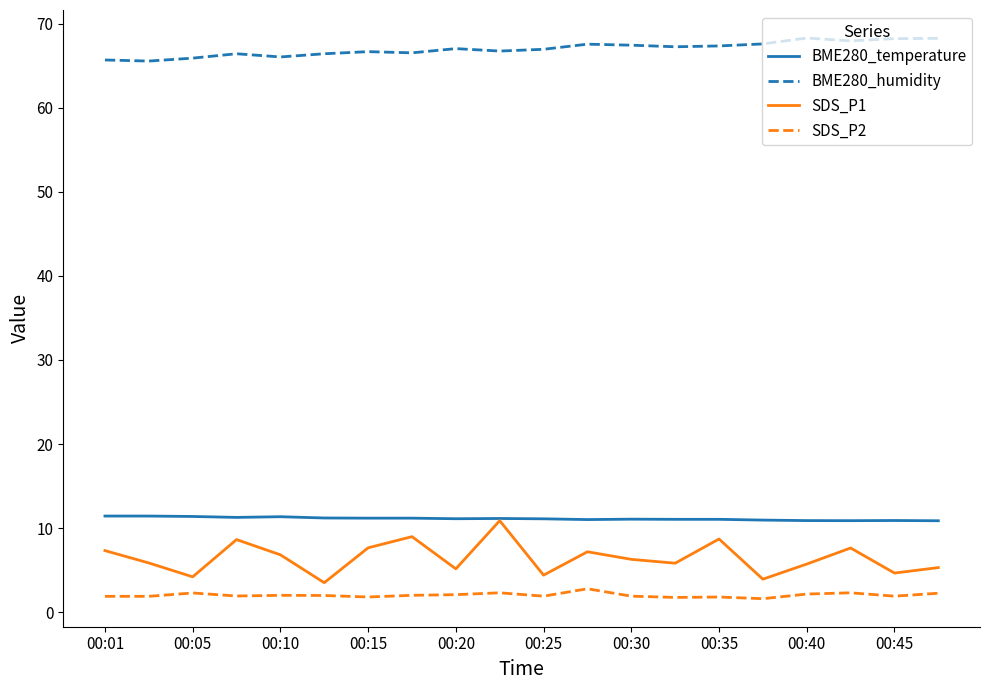

What is the greatest value displayed?

68.3